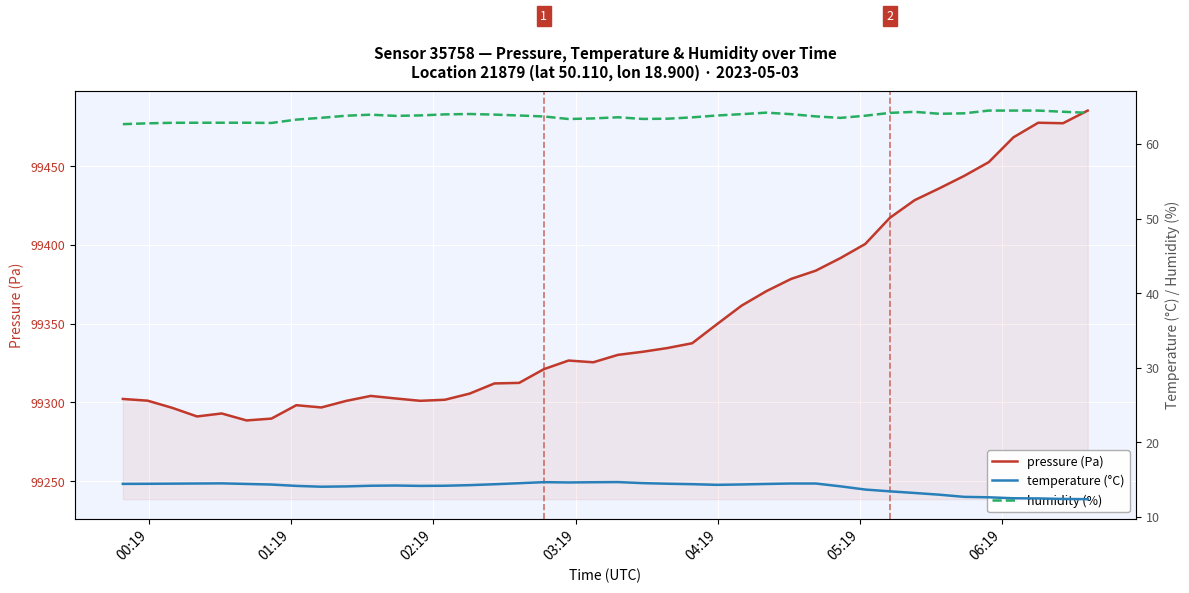

What is the maximum value for pressure (Pa)?

99485.3